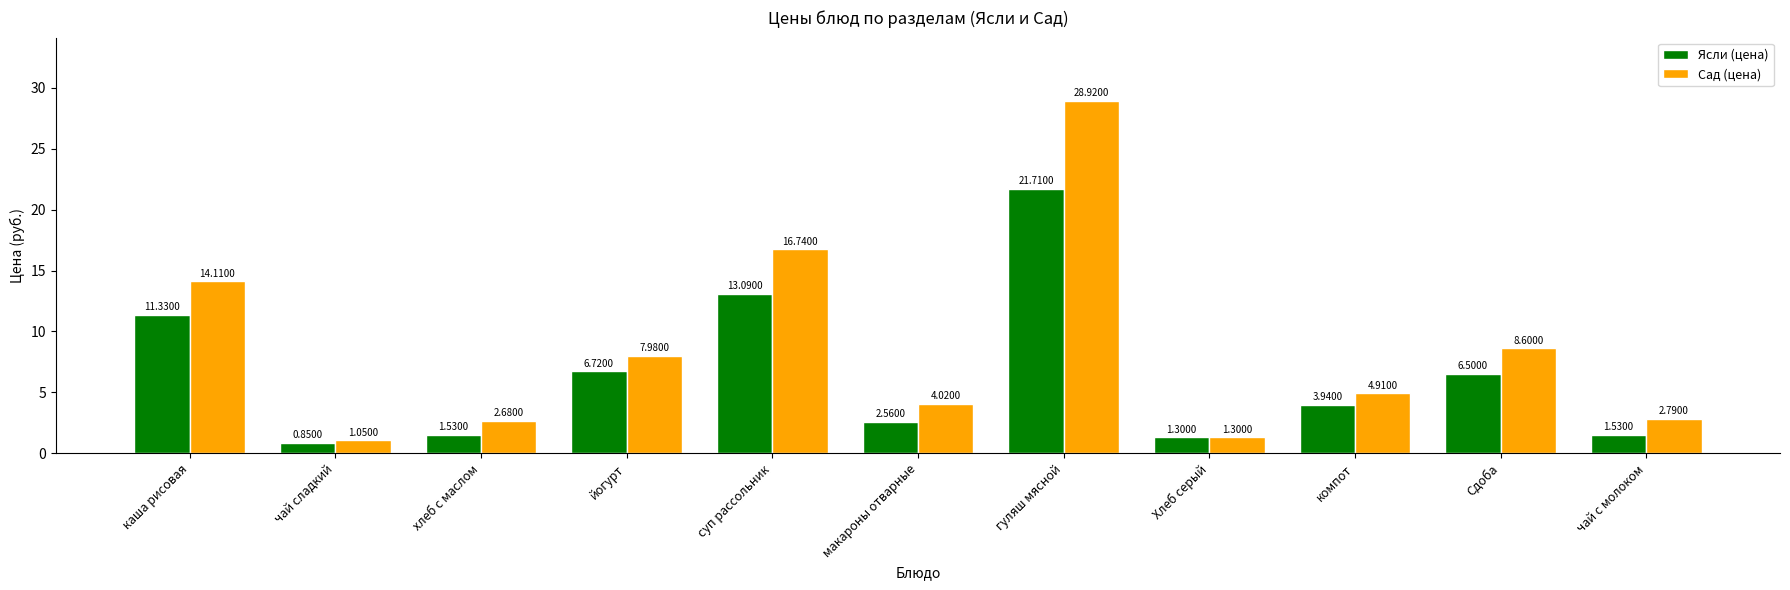

How many data points in Сад (цена) are less than 4?

4